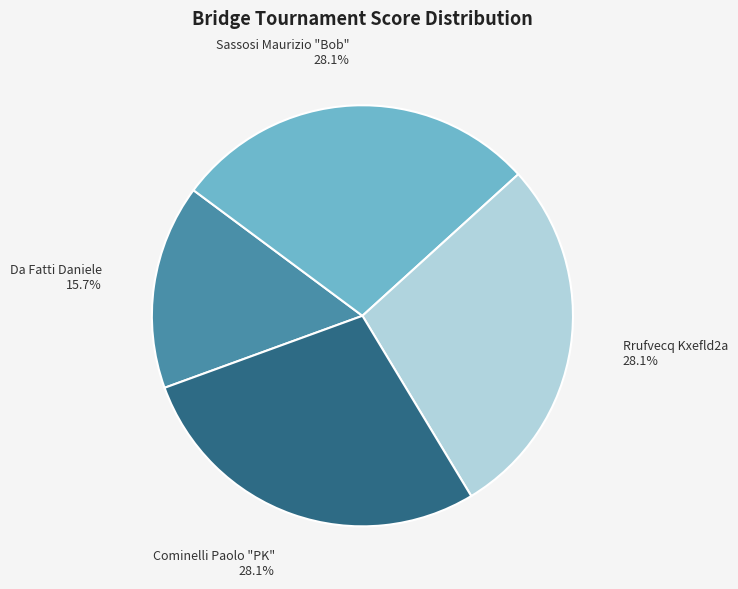

Which category has the smallest portion of the pie?

Da Fatti Daniele